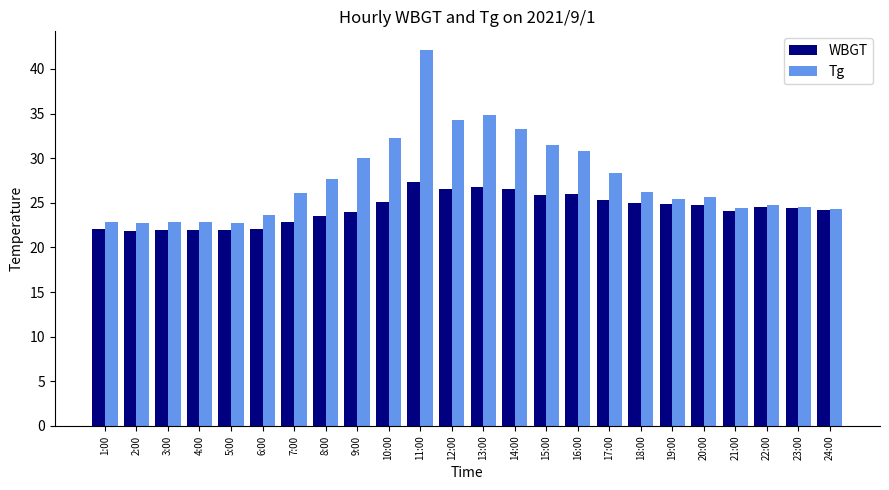

Which label corresponds to the largest value in the chart?

11:00